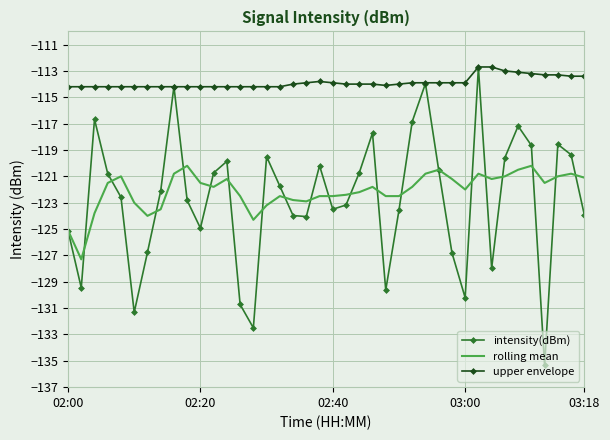

Which series has the largest range (max minus min)?

intensity(dBm)